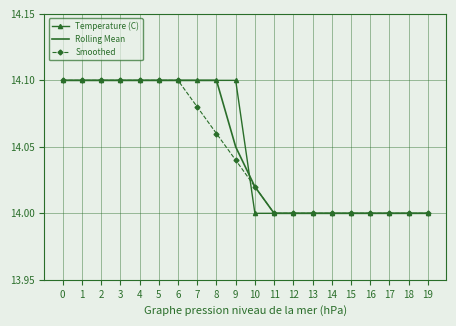

How many Smoothed values are between 14 and 15?

20